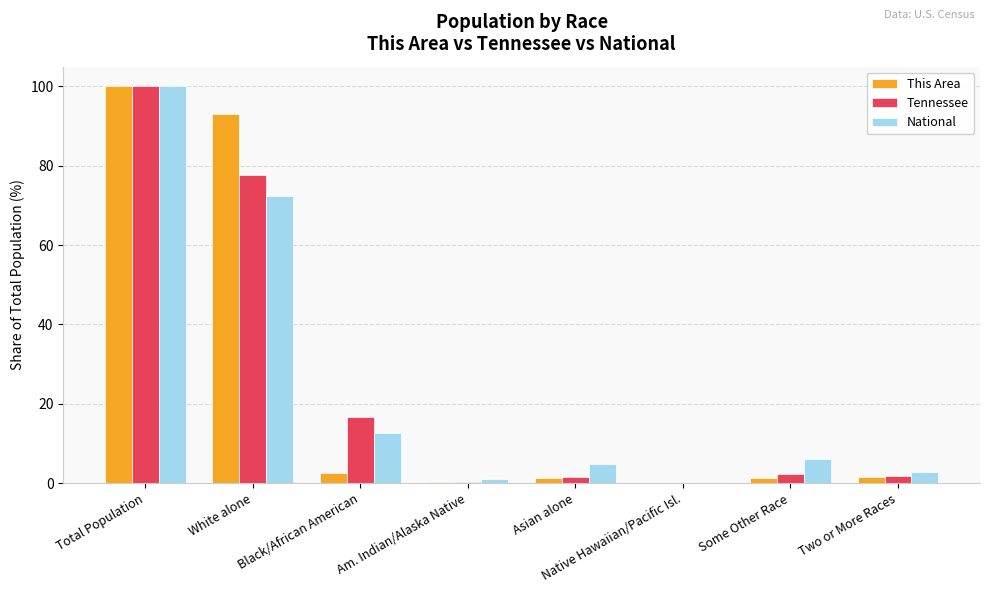

Which series changed the most between Black/African American and Am. Indian/Alaska Native?

Tennessee